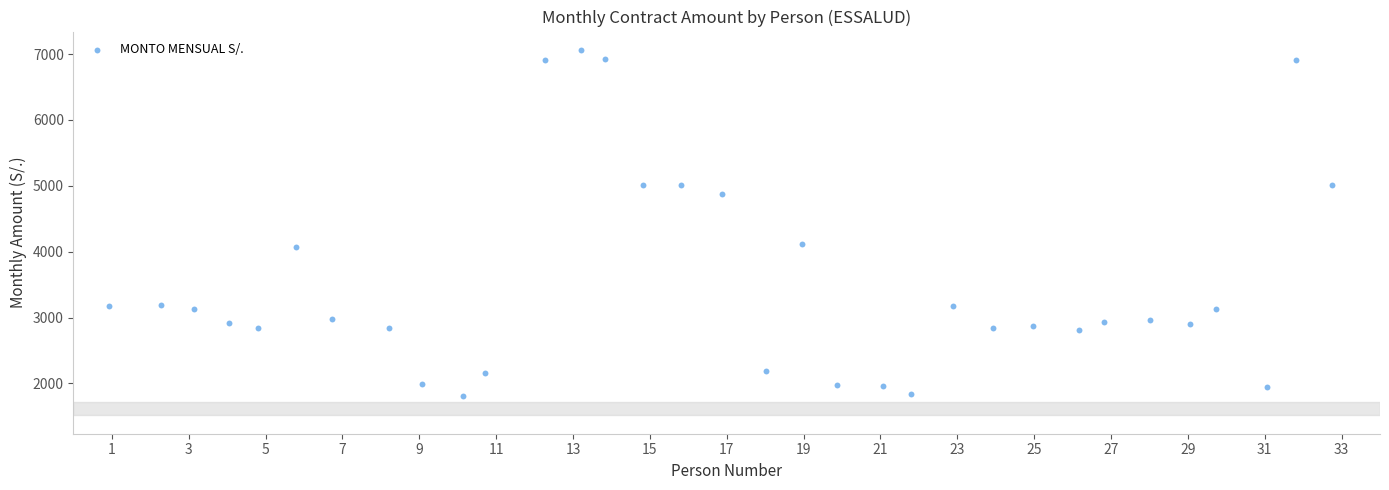

What is the range of X values (max minus min)?

31.8